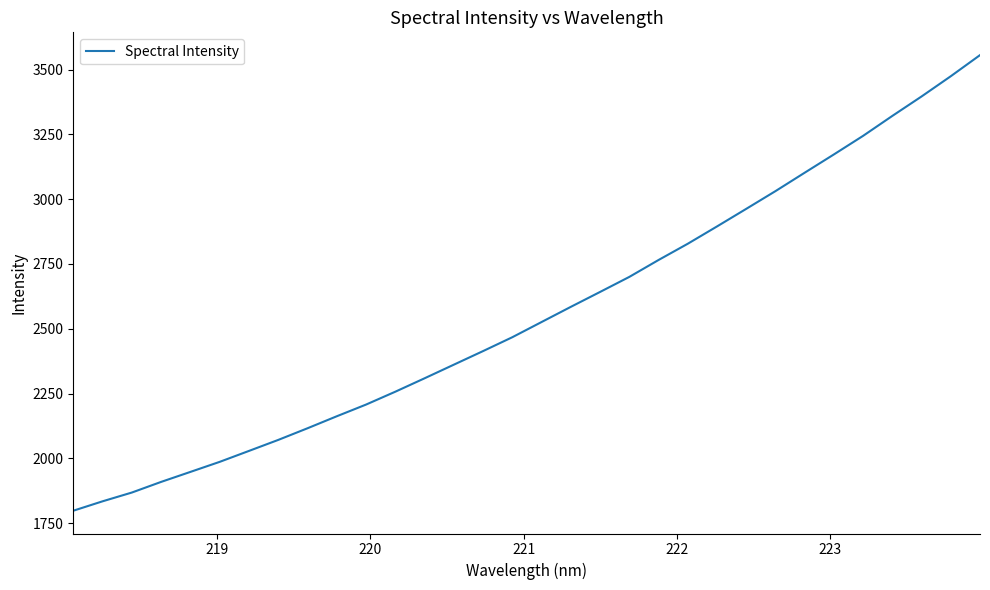

What is the difference between the maximum and minimum values?

1757.7